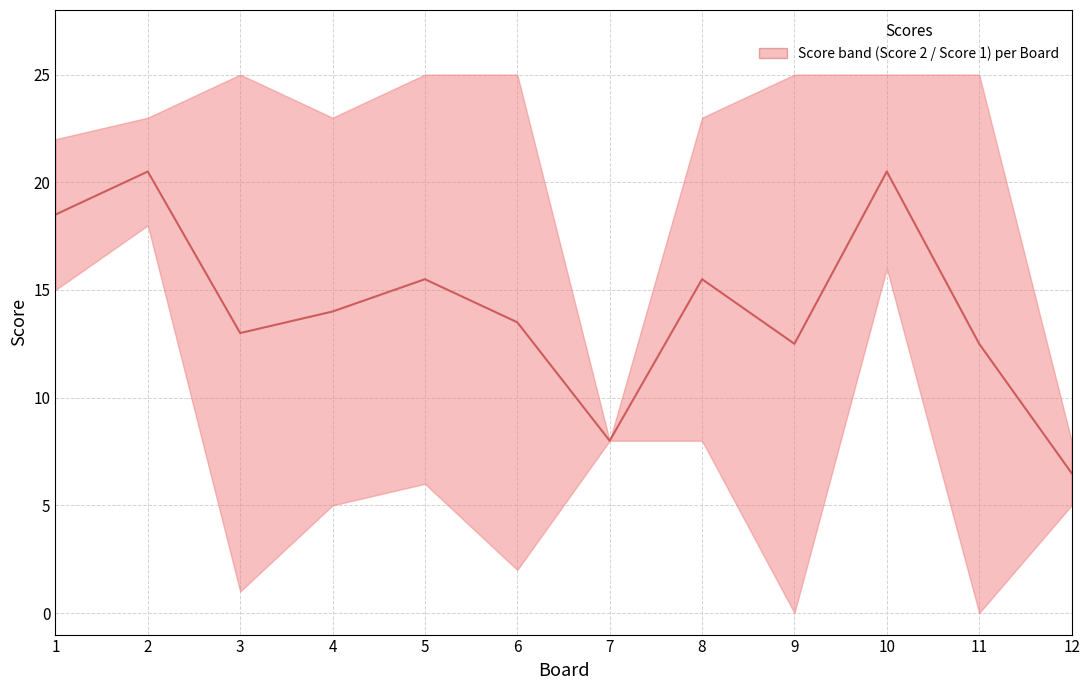

The chart shows a value of 2.3 at 12. True or false?

False